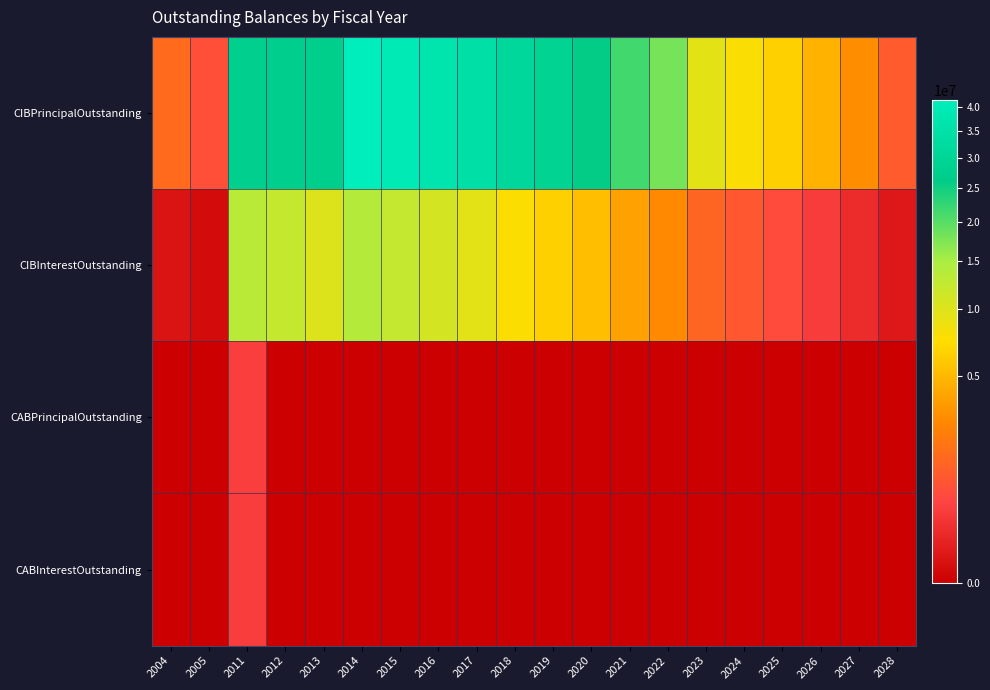

Reading right to left, what are all the values shown in this chart?

CIBPrincipalOutstanding: 2028=995000.0	2027=2905000.0	2026=4735000.0	2025=6495000.0	2024=7695000.0	2023=9460000.0	2022=18015000.0	2021=21545000.0	2020=26010000.0	2019=29100000.0	2018=31530000.0	2017=34860000.0	2016=37155000.0	2015=39395000.0	2014=41480000.0	2013=27555000.0	2012=27365000.0	2011=27615000.0	2005=710000.0	2004=1430000.0
CIBInterestOutstanding: 2028=39800.0	2027=156000.0	2026=345400.0	2025=605200.0	2024=904600.0	2023=1292250.0	2022=2731375.0	2021=3799625.0	2020=5408975.0	2019=6445000.0	2018=7614250.0	2017=9531268.9	2016=10896362.6	2015=12319106.4	2014=13914819.2	2013=10099918.9	2012=12285575.0	2011=13353975.0	2005=6212.5	2004=24037.5
CABPrincipalOutstanding: 2028=0.0	2027=0.0	2026=0.0	2025=0.0	2024=0.0	2023=0.0	2022=0.0	2021=0.0	2020=0.0	2019=0.0	2018=0.0	2017=0.0	2016=0.0	2015=0.0	2014=0.0	2013=0.0	2012=0.0	2011=385000.0	2005=0.0	2004=0.0
CABInterestOutstanding: 2028=0.0	2027=0.0	2026=0.0	2025=0.0	2024=0.0	2023=0.0	2022=0.0	2021=0.0	2020=0.0	2019=0.0	2018=0.0	2017=0.0	2016=0.0	2015=0.0	2014=0.0	2013=0.0	2012=0.0	2011=355000.0	2005=0.0	2004=0.0